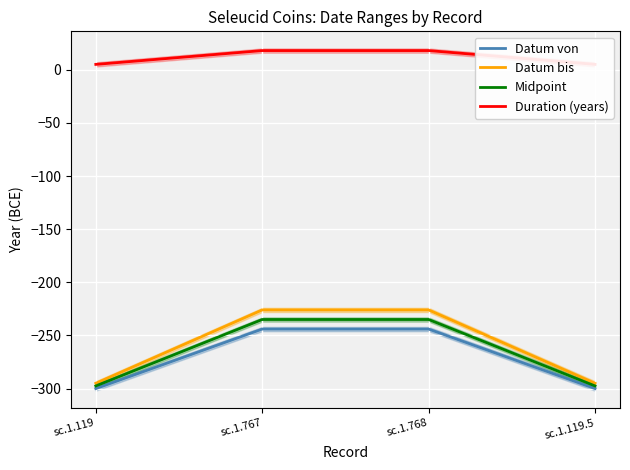

The value of Midpoint at sc.1.768 is -235.0. True or false?

True